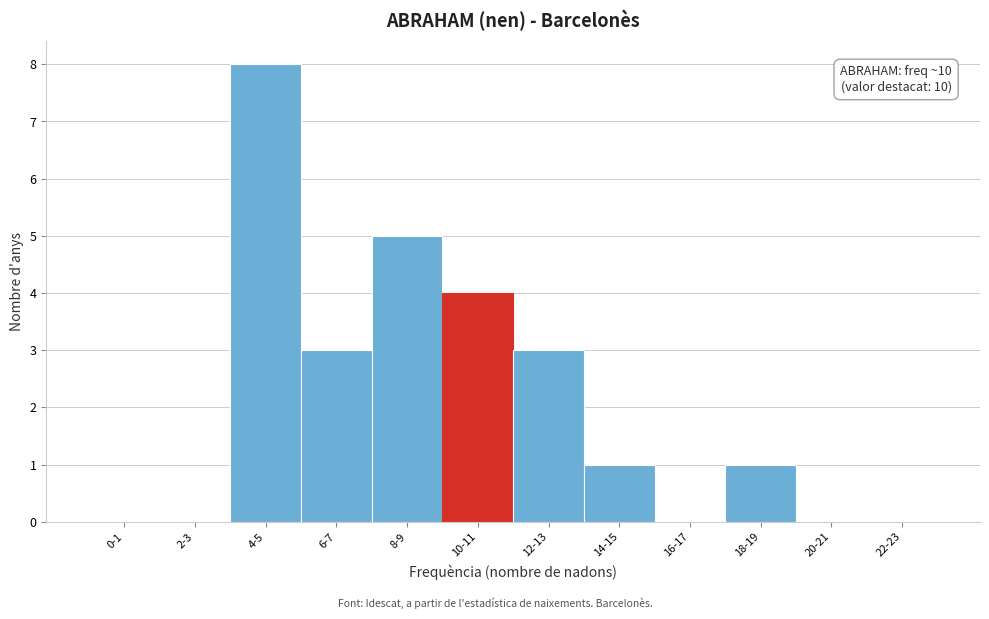

Reading left to right, transcribe all the data shown in this chart.

0-1=0	2-3=0	4-5=8	6-7=3	8-9=5	10-11=4	12-13=3	14-15=1	16-17=0	18-19=1	20-21=0	22-23=0